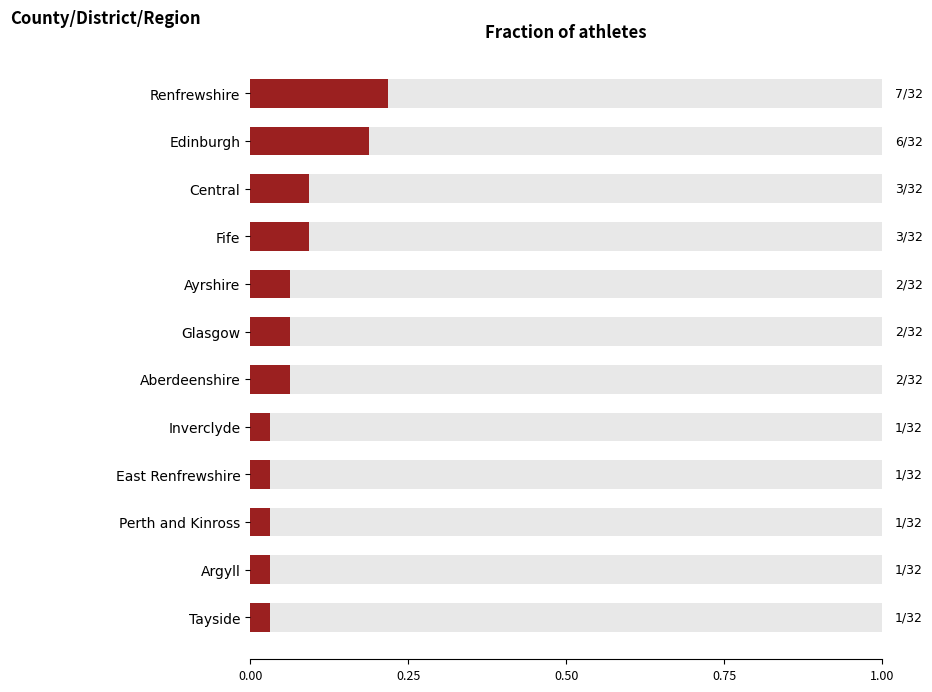

What is the difference between the second highest and second lowest values?

0.2